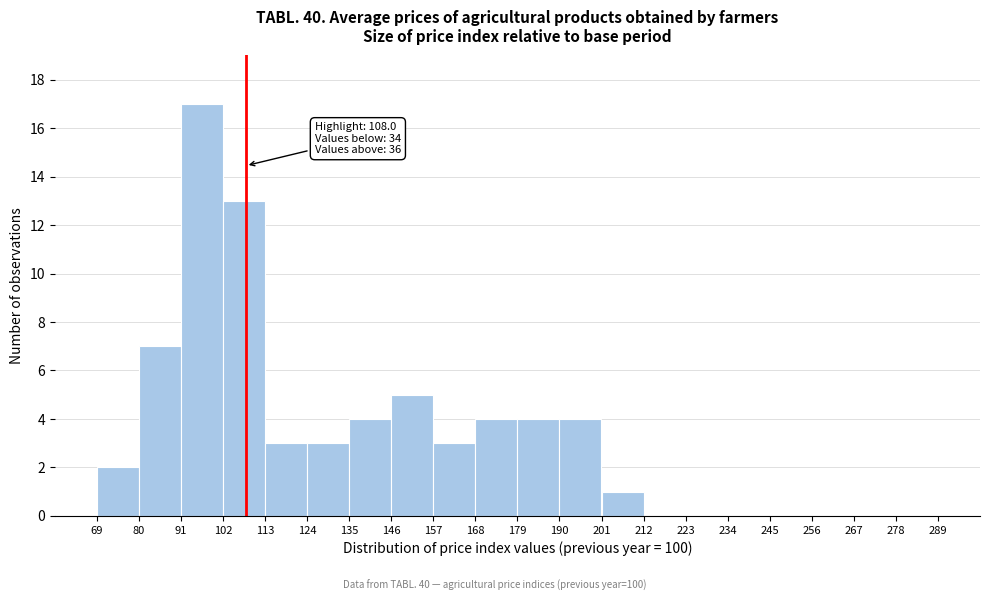

Over which range of the x-axis is the bar tallest?

91 to 102